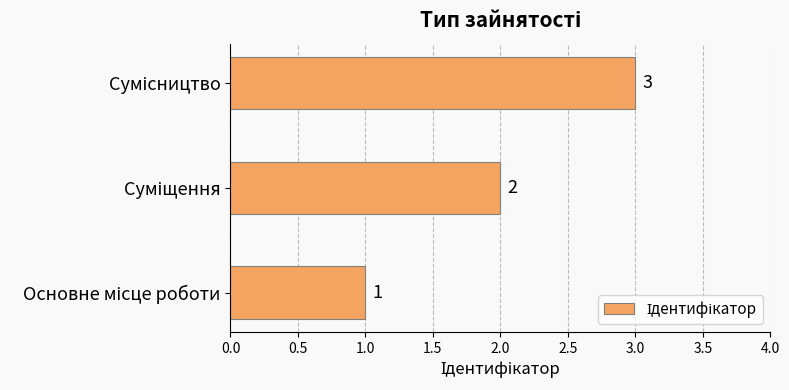

What is the sum of all values?

6